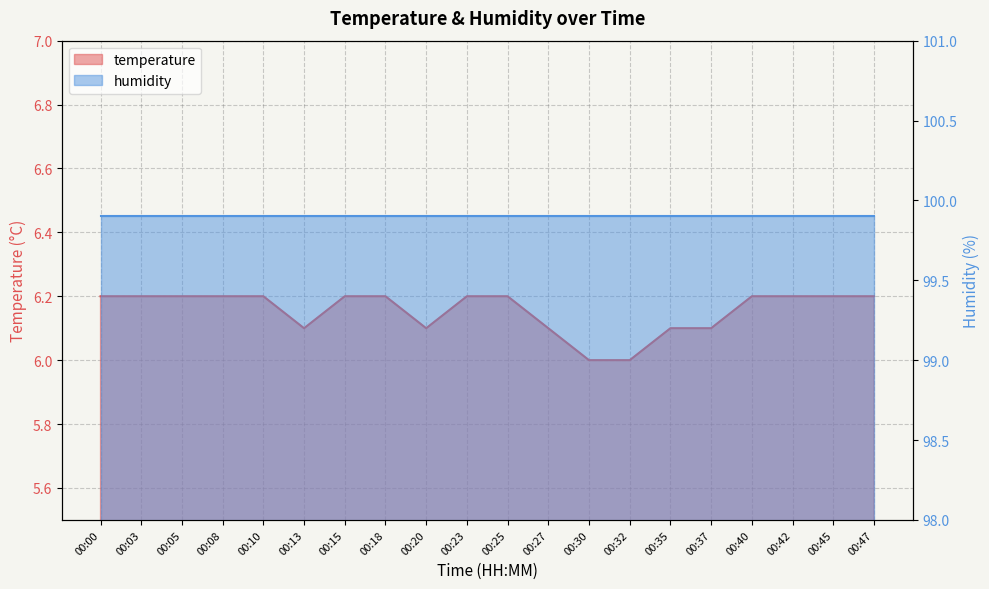

Rank the categories by value from lowest to highest.

00:30, 00:32, 00:13, 00:20, 00:27, 00:35, 00:37, 00:00, 00:03, 00:05, 00:08, 00:10, 00:15, 00:18, 00:23, 00:25, 00:40, 00:42, 00:45, 00:47